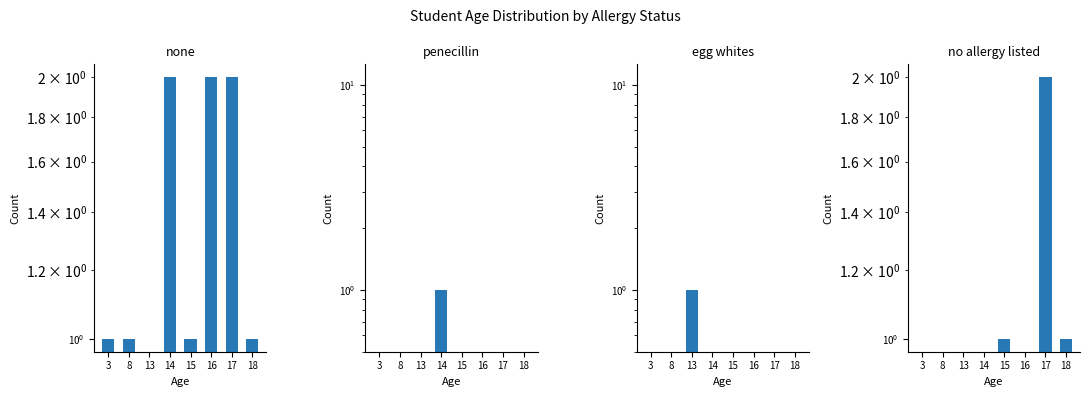

At which label does none first exceed 1?

14